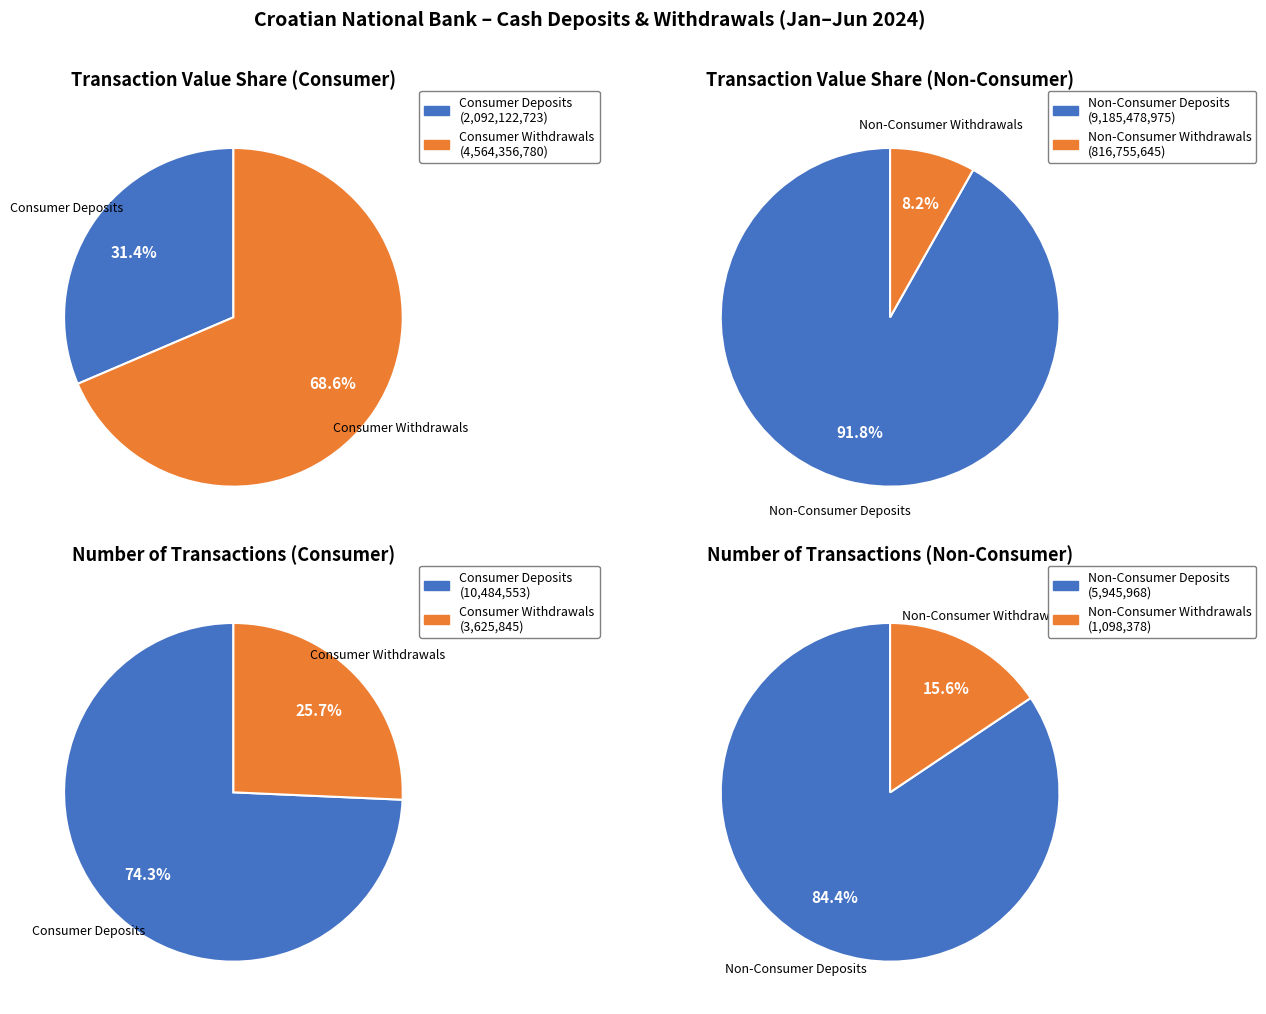

To the nearest percent, what is the combined percentage of Consumer Withdrawals and Non-Consumer Withdrawals?

32%